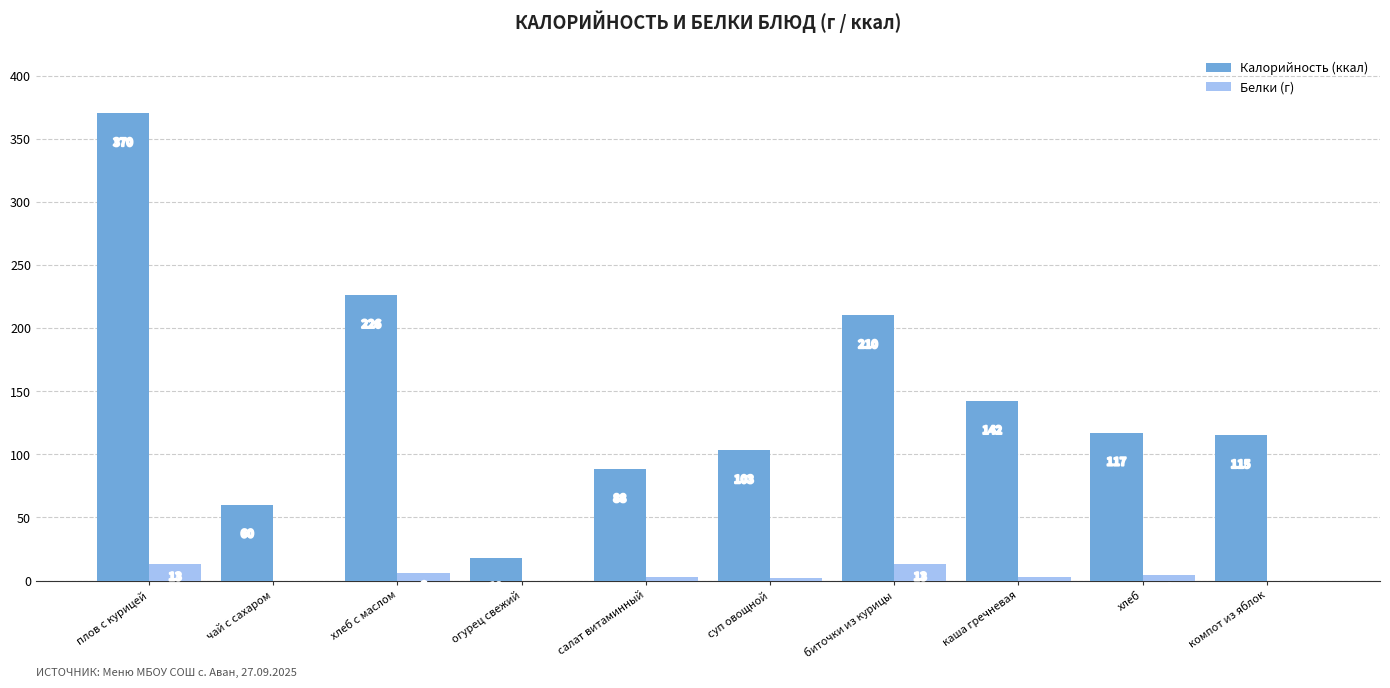

Count the number of categories in the chart.

10